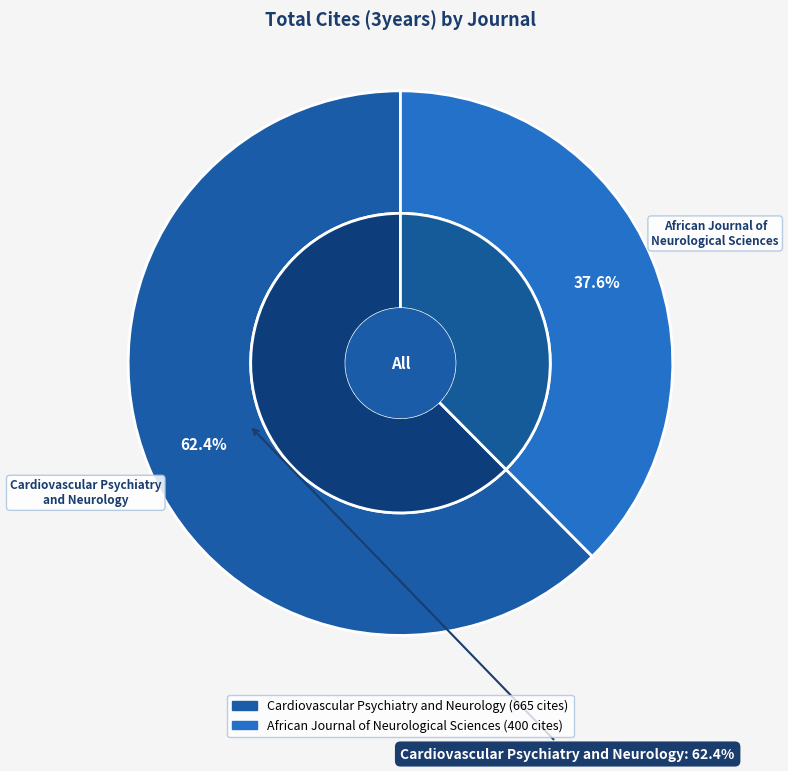

The Cardiovascular Psychiatry and Neurology slice represents 48% of the pie. True or false?

False